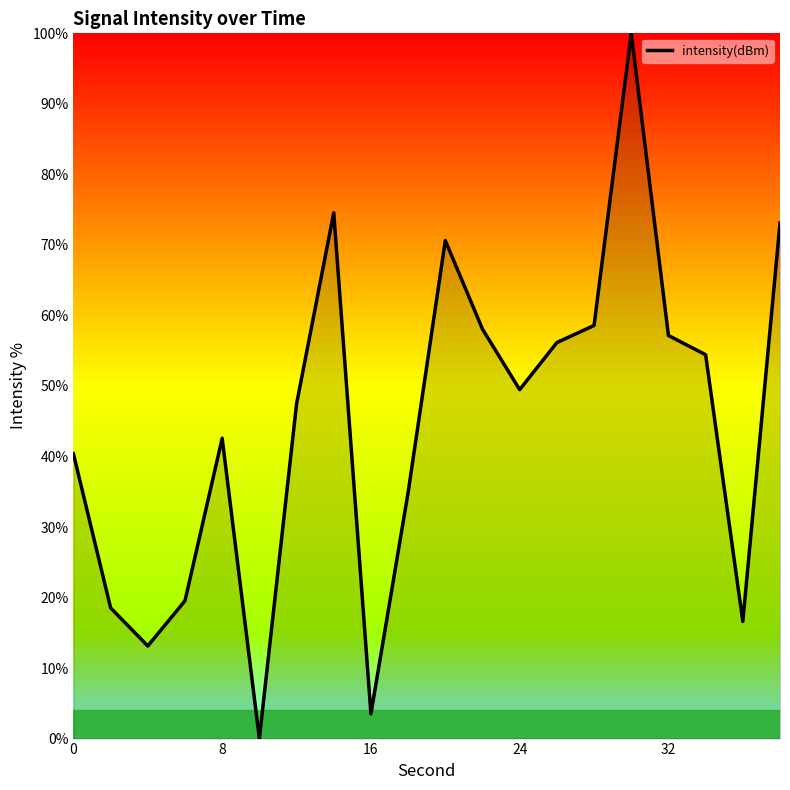

What is the maximum value shown in the chart?

100.0